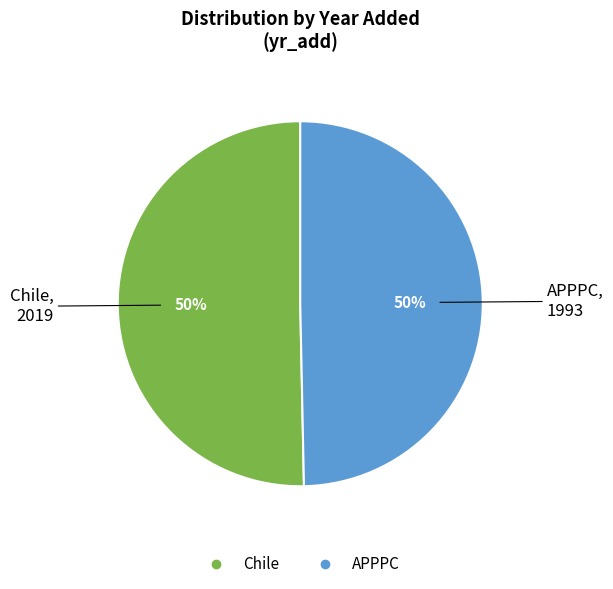

Is it true that Chile is 50% of the pie?

True